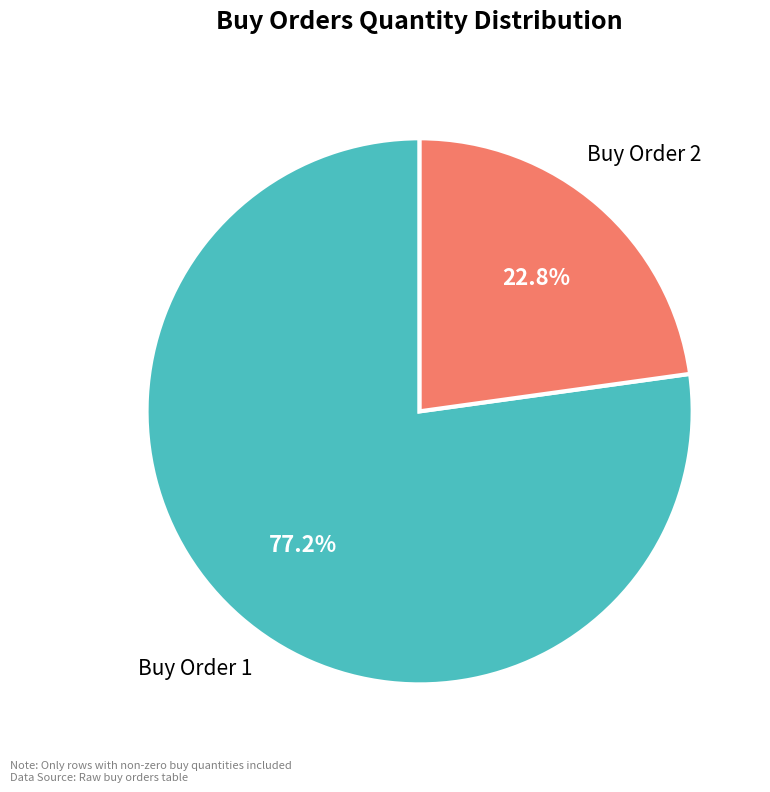

Which slice is the smallest?

Buy Order 2